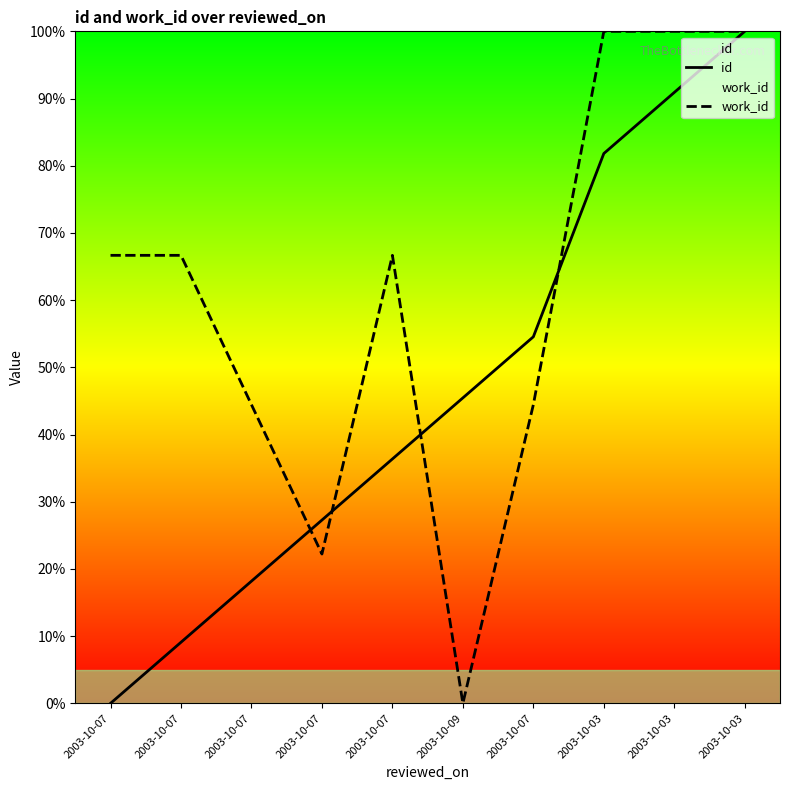

Between which two adjacent categories do work_id and id first intersect?

2003-10-07 and 2003-10-07